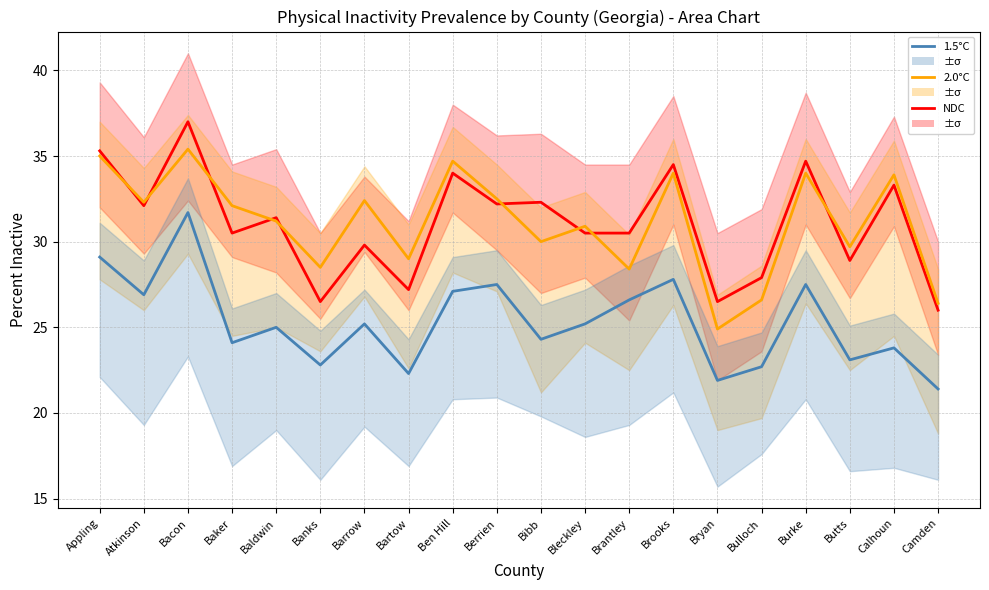

What is the label of the 7th point from the right?

Brooks